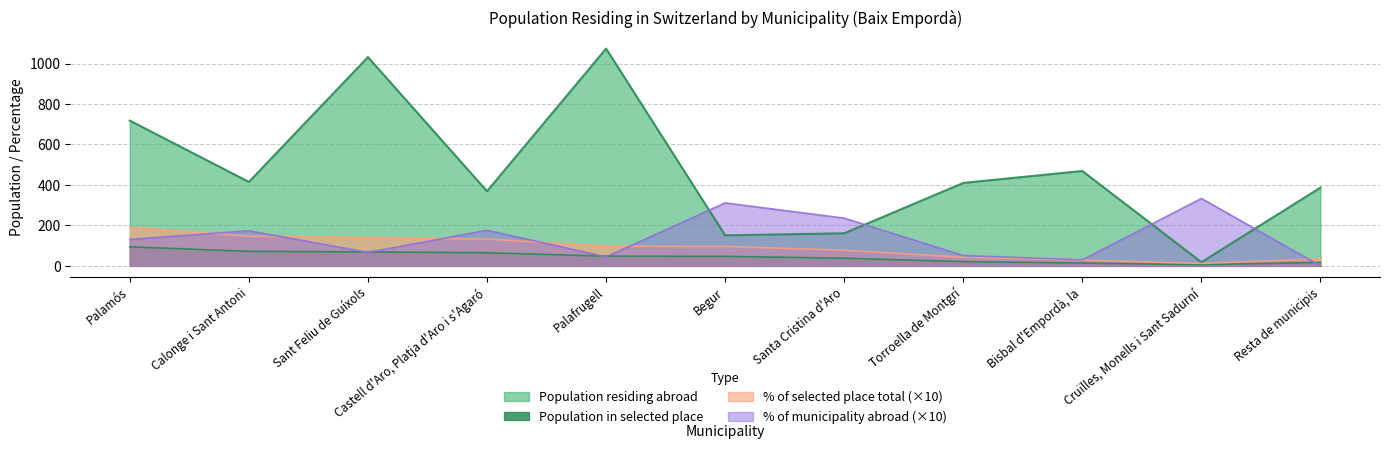

True or false: Population in selected place has more than 0 points higher than both neighbors.

False